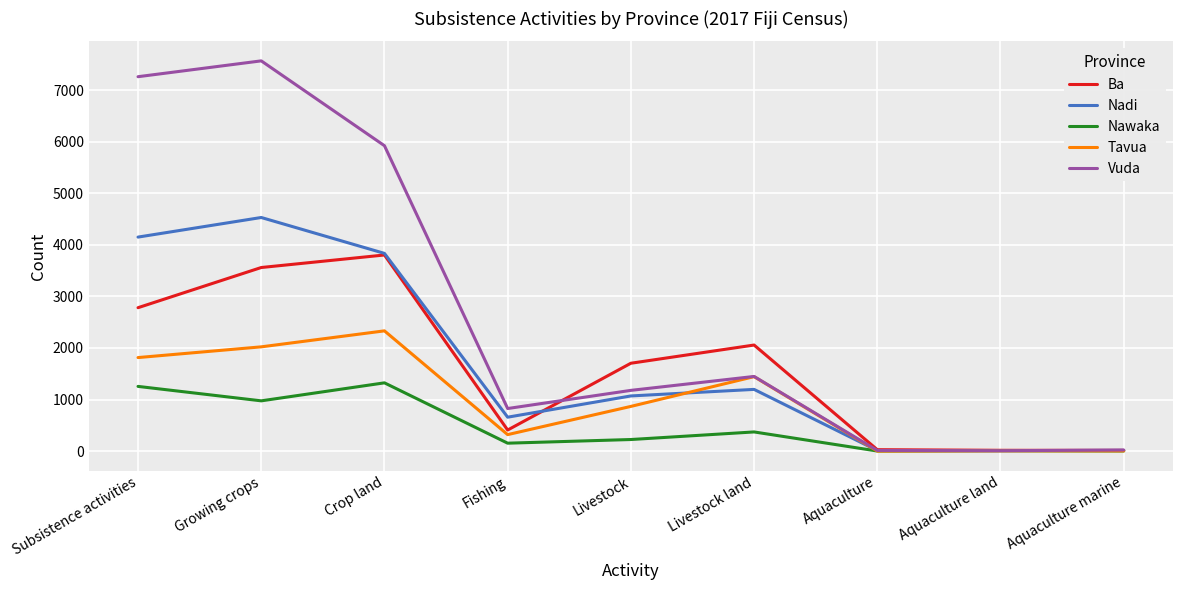

What is the difference between the Ba values at Livestock and Aquaculture?

1676